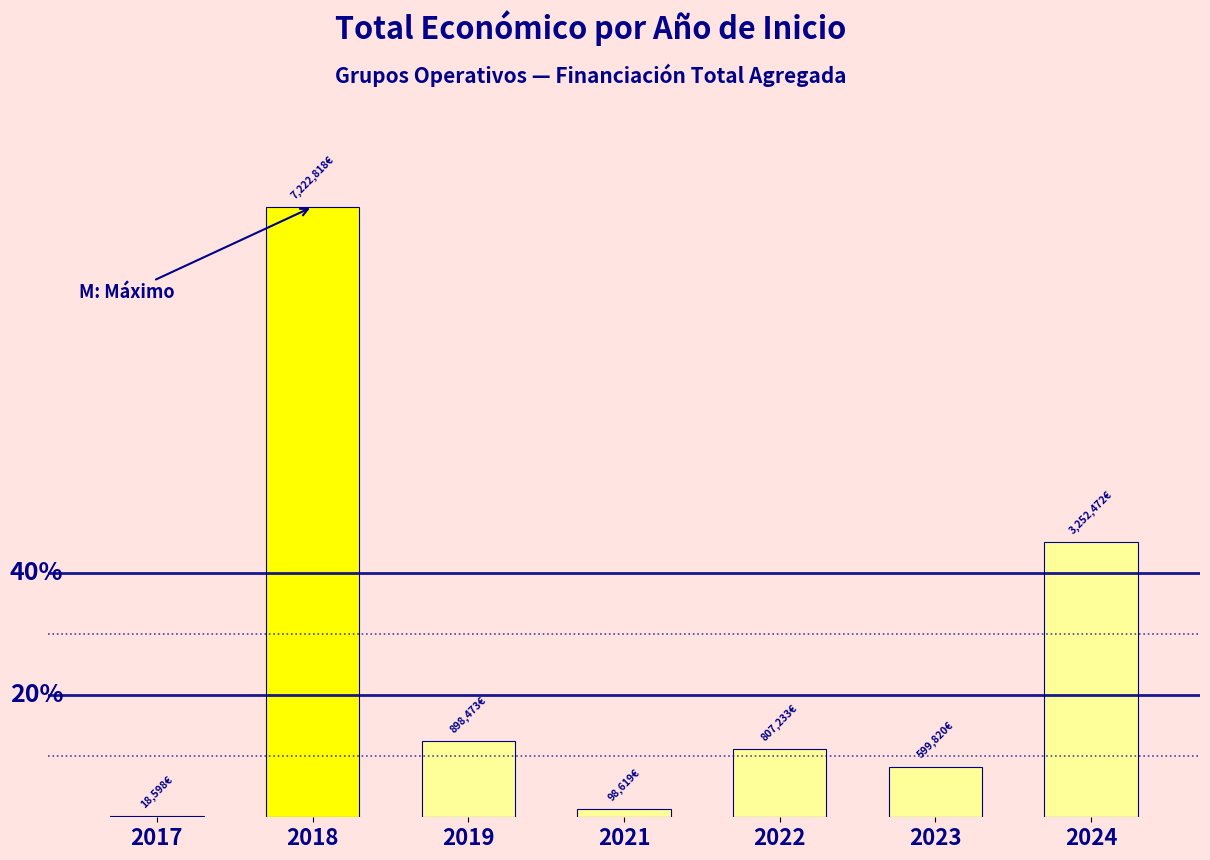

Are the bars horizontal?

No